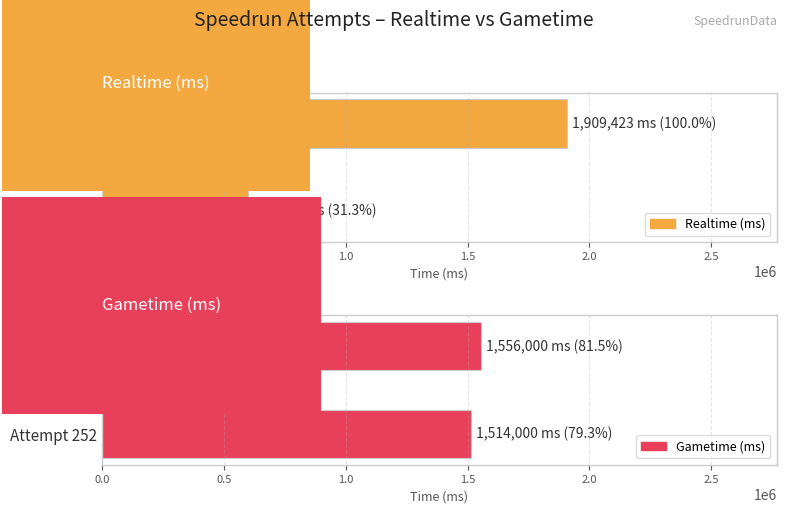

Where is Gametime (ms) nearest to the value 778000?

Attempt 252